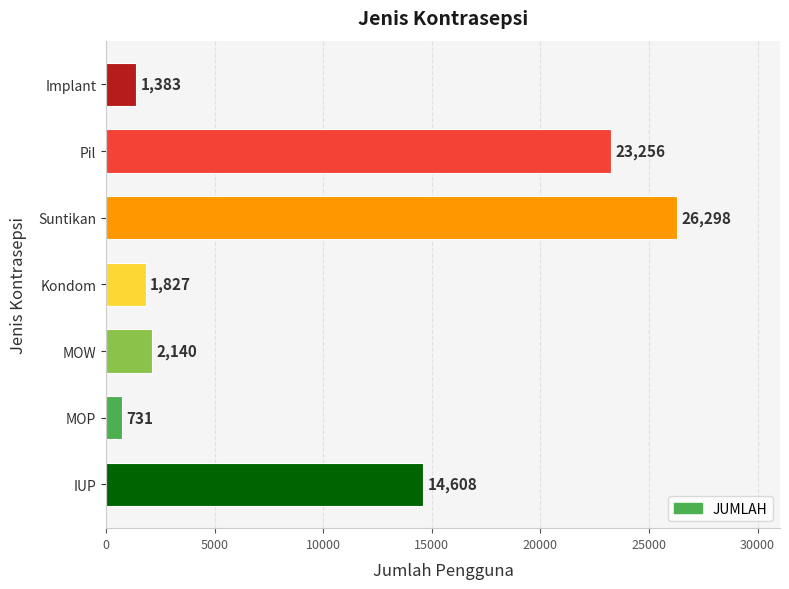

Which label corresponds to the smallest value in the chart?

MOP